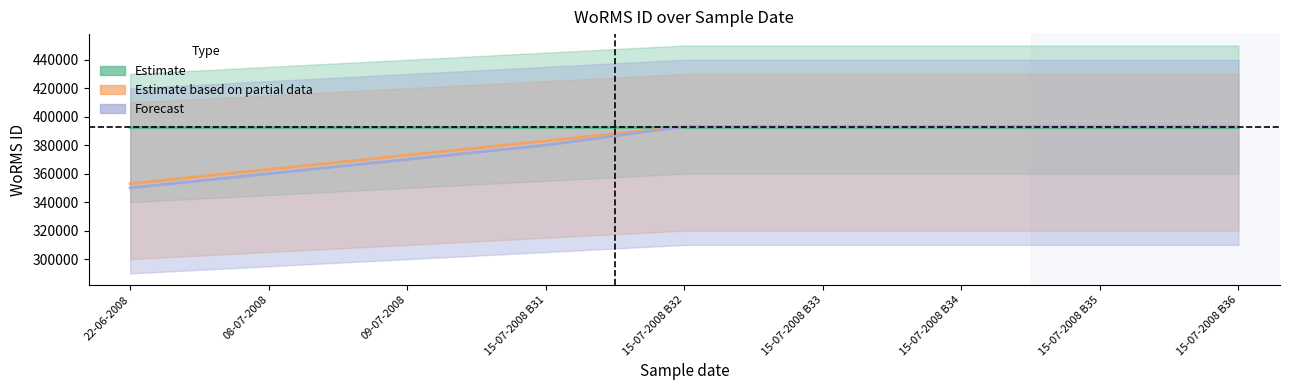

What is the difference between the Estimate based on partial data values at 09-07-2008 and 15-07-2008 B31?

10000